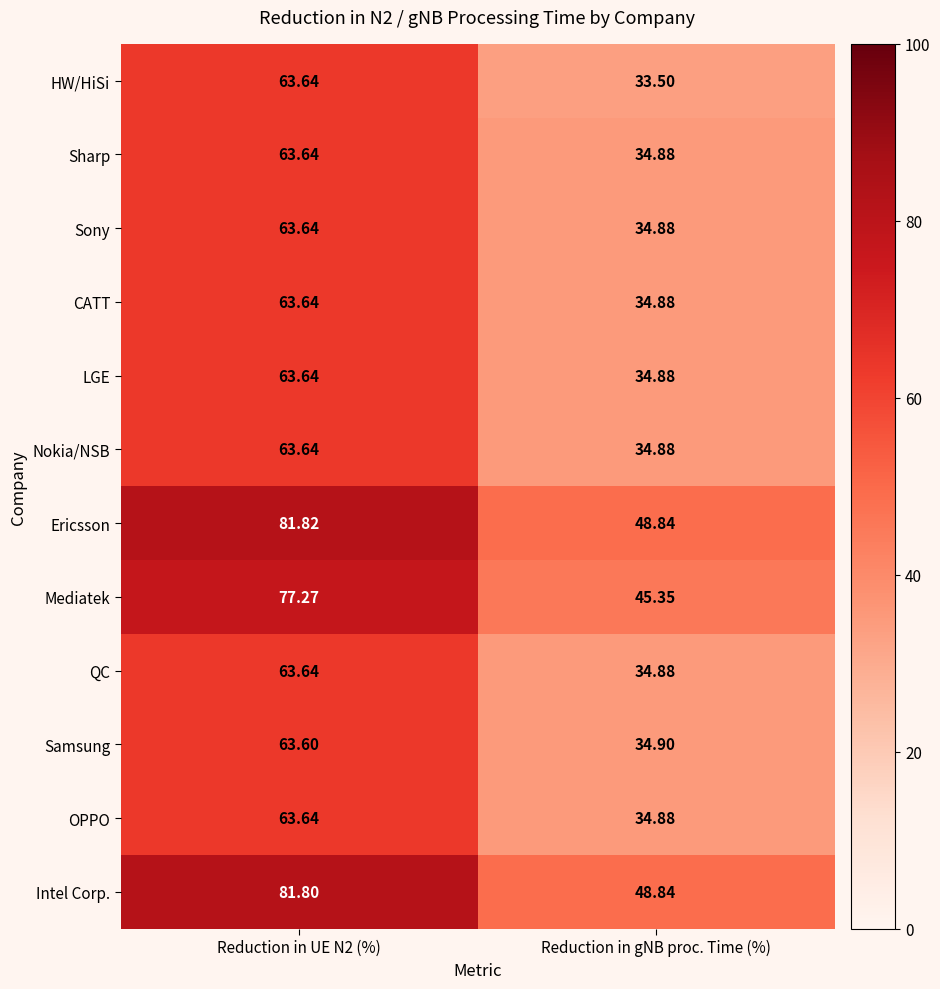

At which label is Ericsson closest to 65?

Reduction in gNB proc. Time (%)